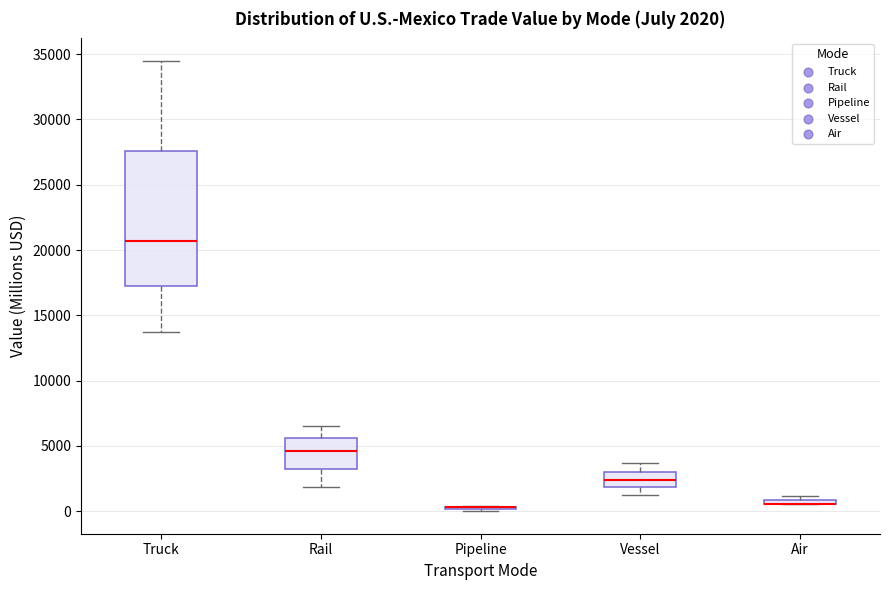

Comparing the boxes themselves (not the whiskers), which one is the tallest?

Truck